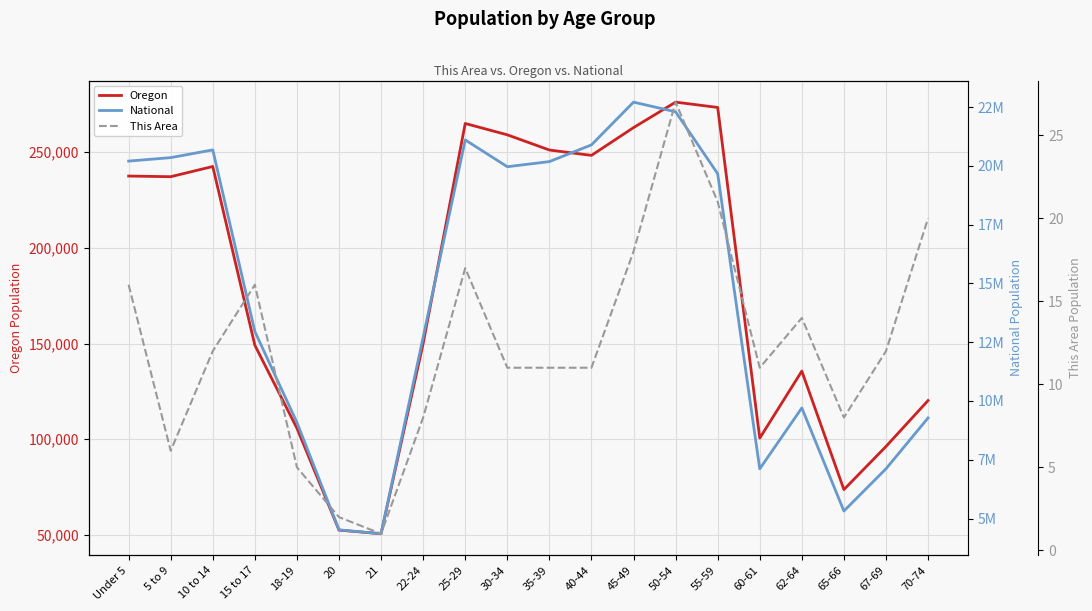

At which category is the sum across all series the highest?

45-49